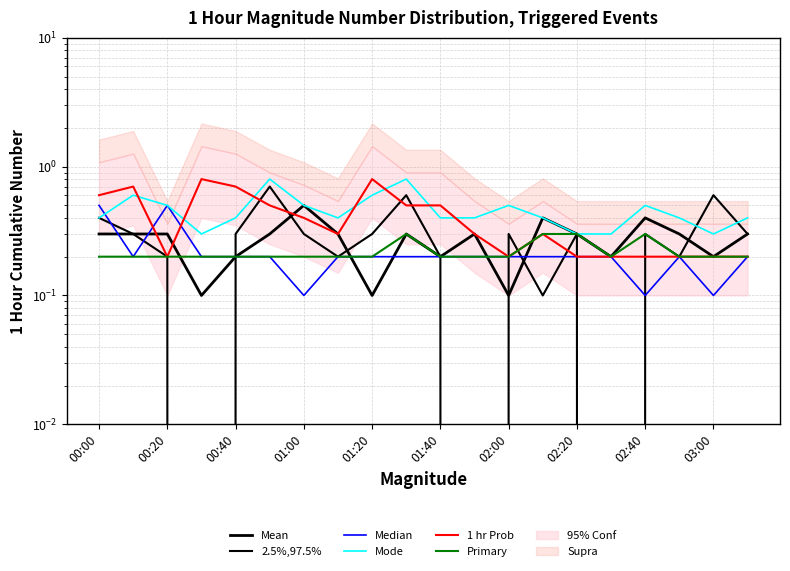

The 1 hr Prob series shows 0.6 at 01:00. True or false?

False